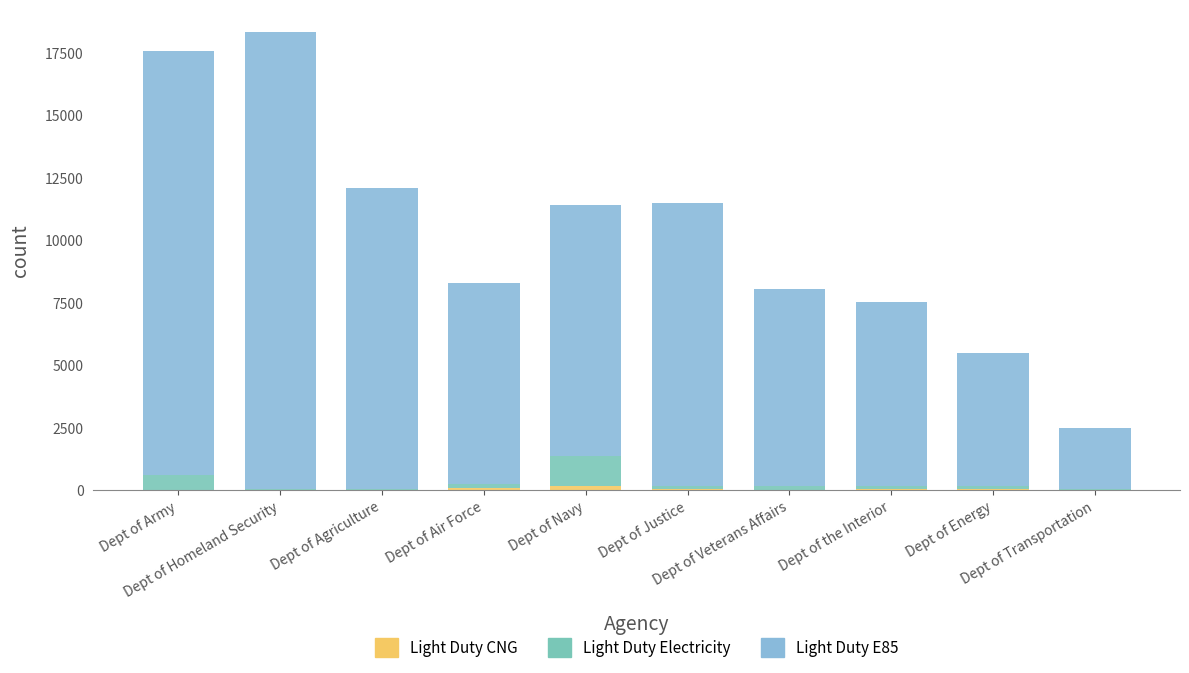

Are the bars grouped side by side (vs. stacked)?

No